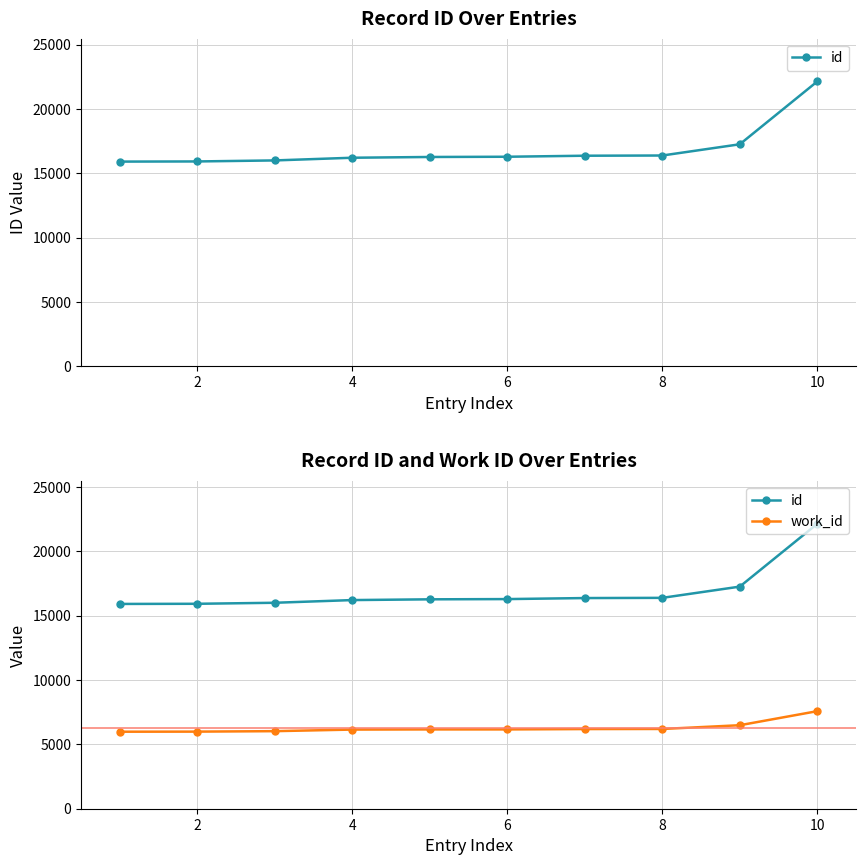

How many data points in work_id are above 6163?

4